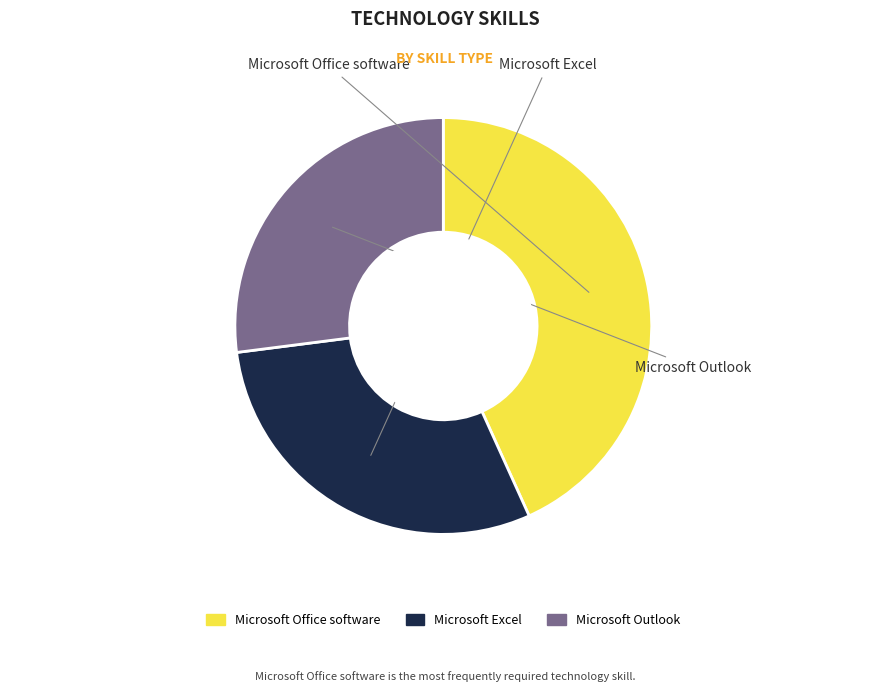

Do Microsoft Excel and Microsoft Outlook together represent more than half of the pie?

Yes